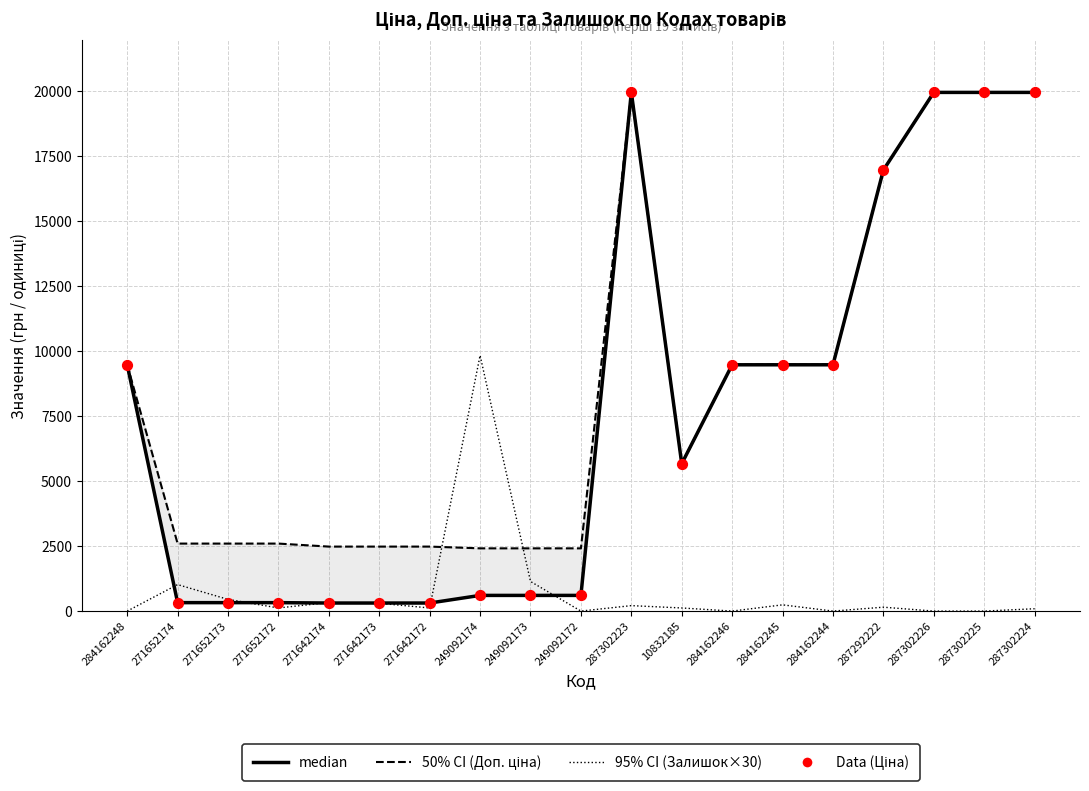

Which series reaches the maximum Y coordinate?

Ціна (median)